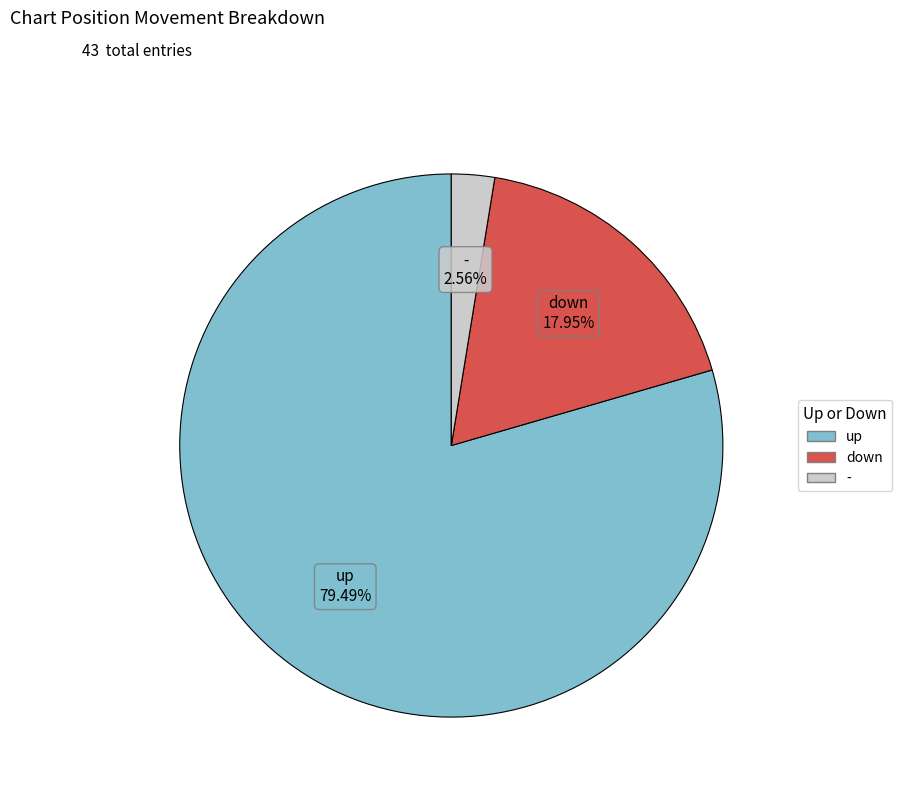

To the nearest percent, what is the difference between the largest and smallest slice percentages?

77%